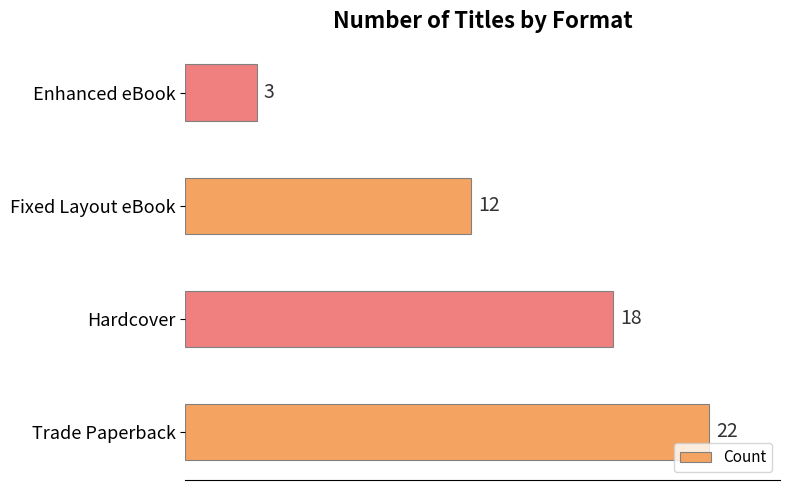

Reading bottom to top, extract all data points from this chart.

22	18	12	3